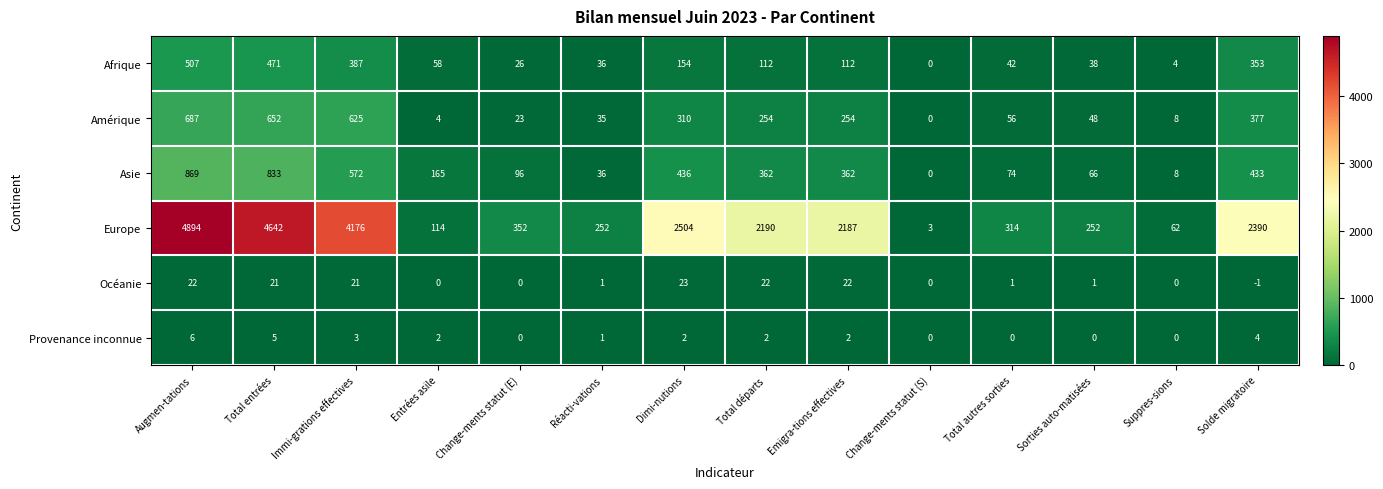

How many distinct data groups are displayed?

6